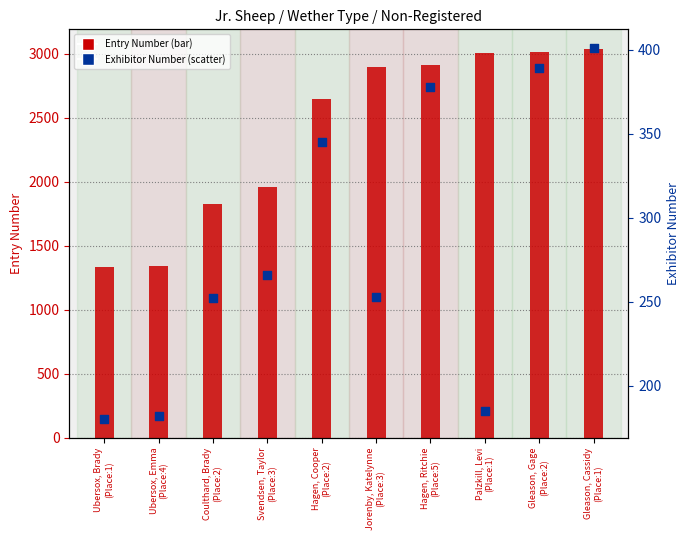

Is the value of Exhibitor Number at Hagen, Cooper
(Place:2) greater than the value of Entry Number at Ubersox, Brady
(Place:1)?

No